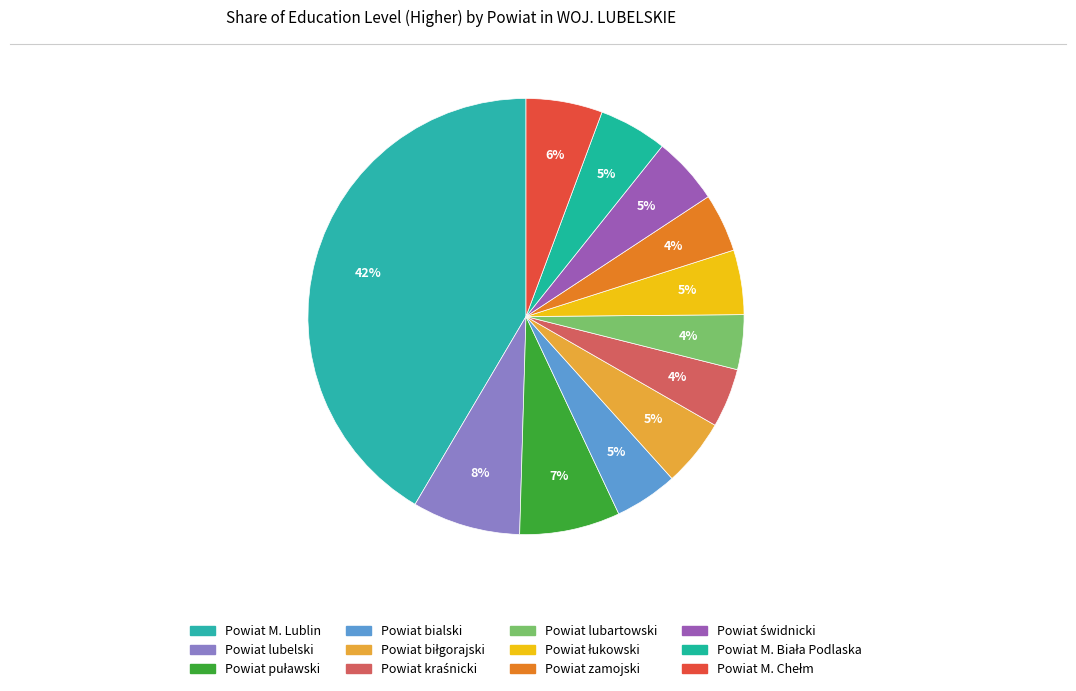

What percentage is the Powiat biłgorajski slice, to the nearest percent?

5%